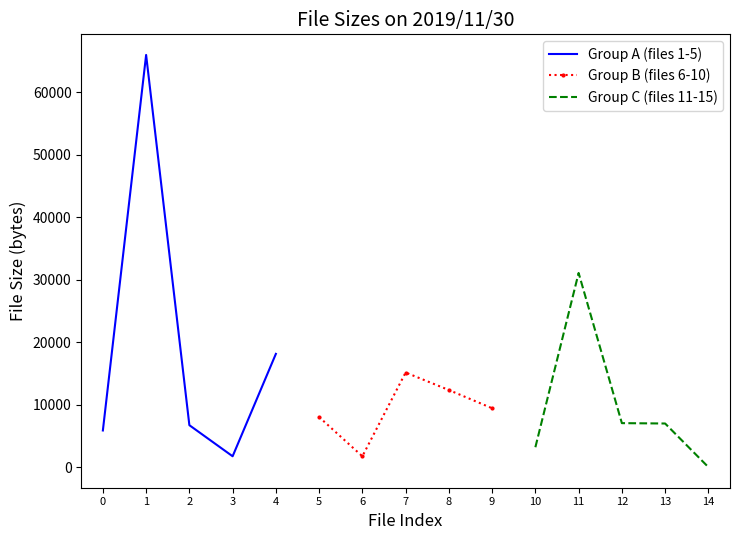

At which label does Group B (files 6-10) first exceed 9420?

7